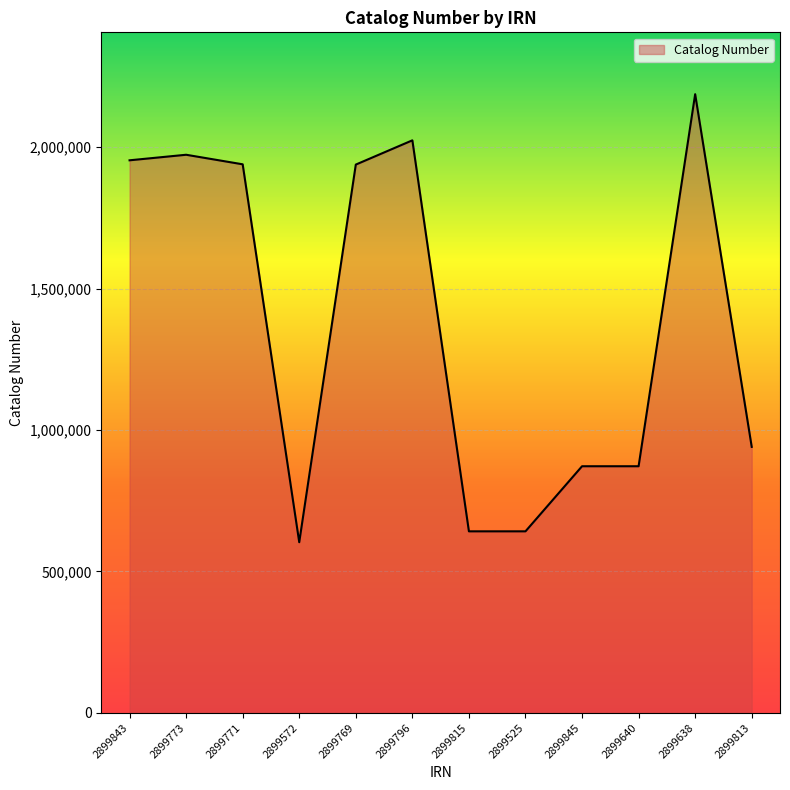

Which has a higher value, 2899769 or 2899843?

2899843